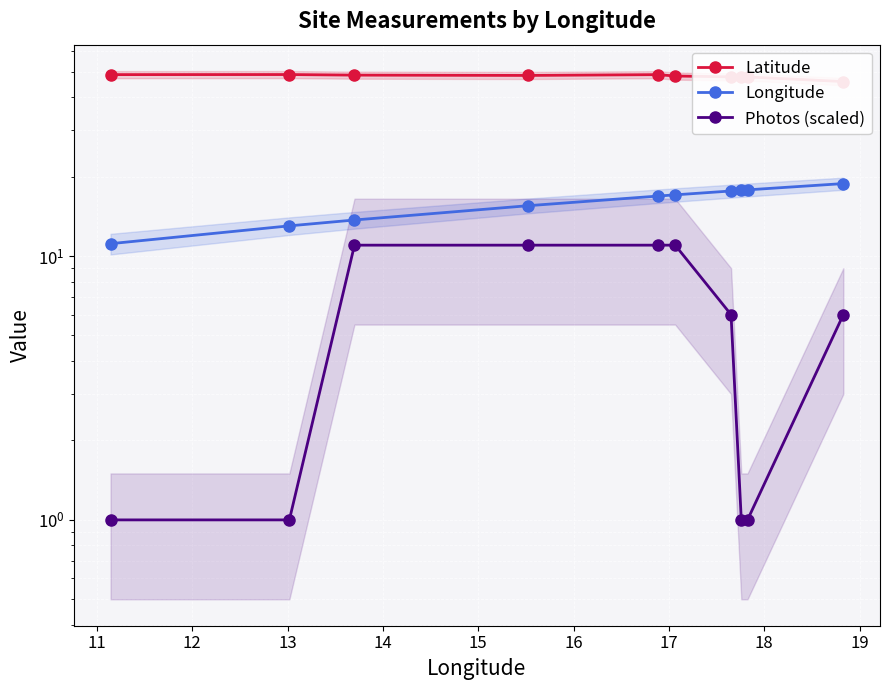

Reading left to right, extract all data points from this chart.

Latitude: 48.7	48.8	48.5	48.4	48.7	48.1	47.8	47.7	47.7	45.9
Longitude: 11.1	13.0	13.7	15.5	16.9	17.1	17.7	17.8	17.8	18.8
Photos (scaled): 1.0	1.0	11.0	11.0	11.0	11.0	6.0	1.0	1.0	6.0